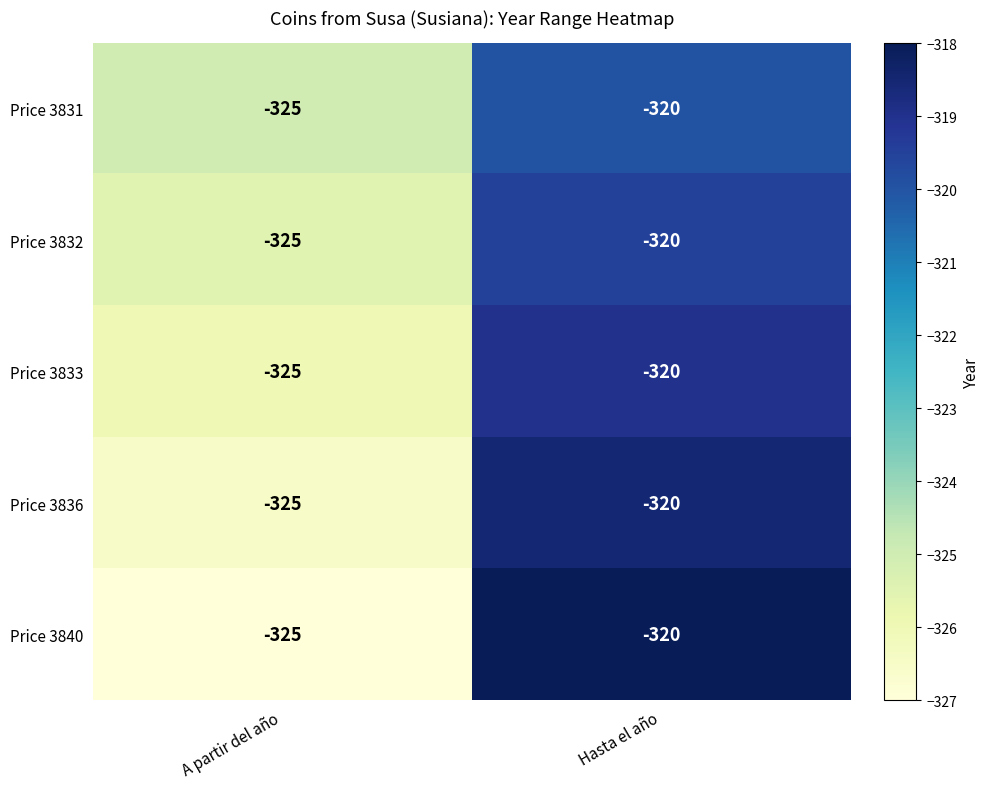

Reading left to right, transcribe all the data shown in this chart.

Price 3831: -325	-320
Price 3832: -325	-320
Price 3833: -325	-320
Price 3836: -325	-320
Price 3840: -325	-320